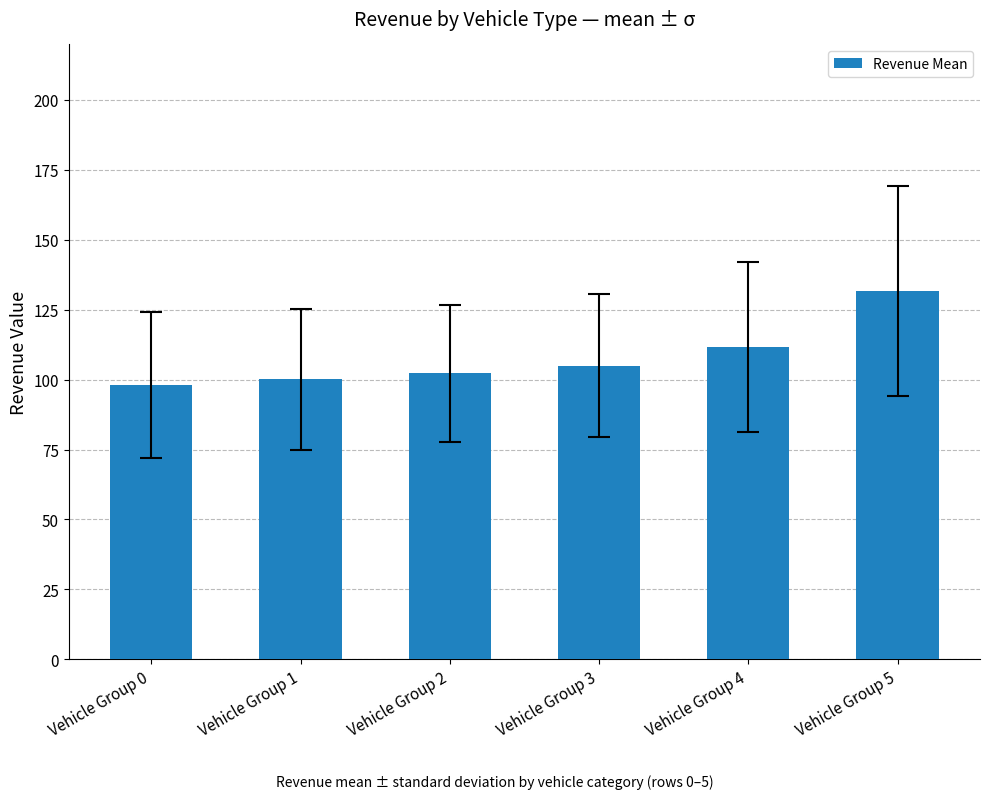

How many values are below 105?

3